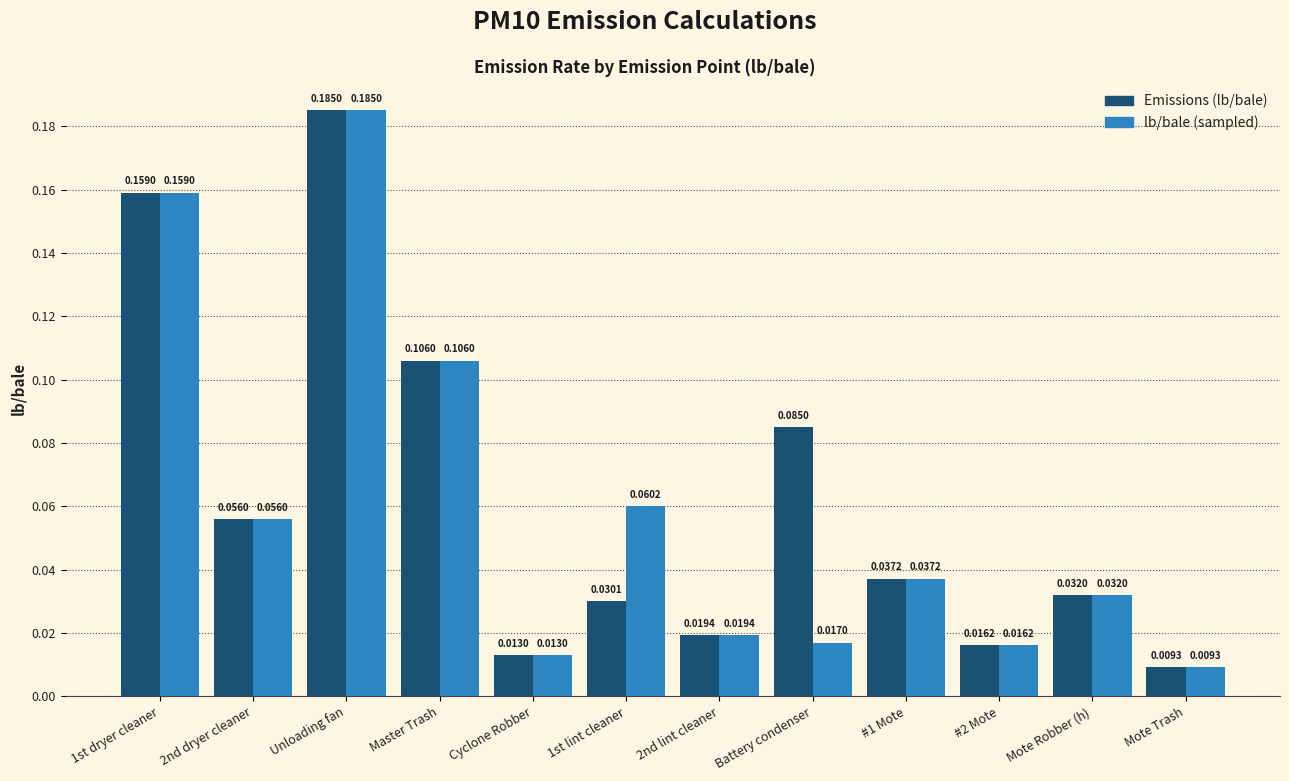

What position from the right is 1st dryer cleaner?

12